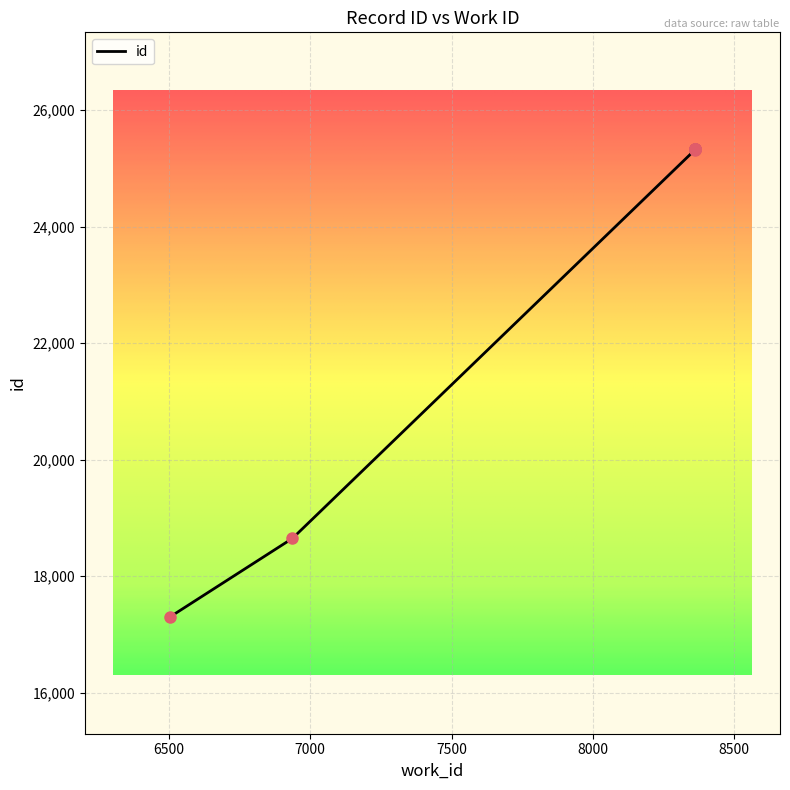

What is the ratio of the value at 8363 to the value at 8363?

1.0